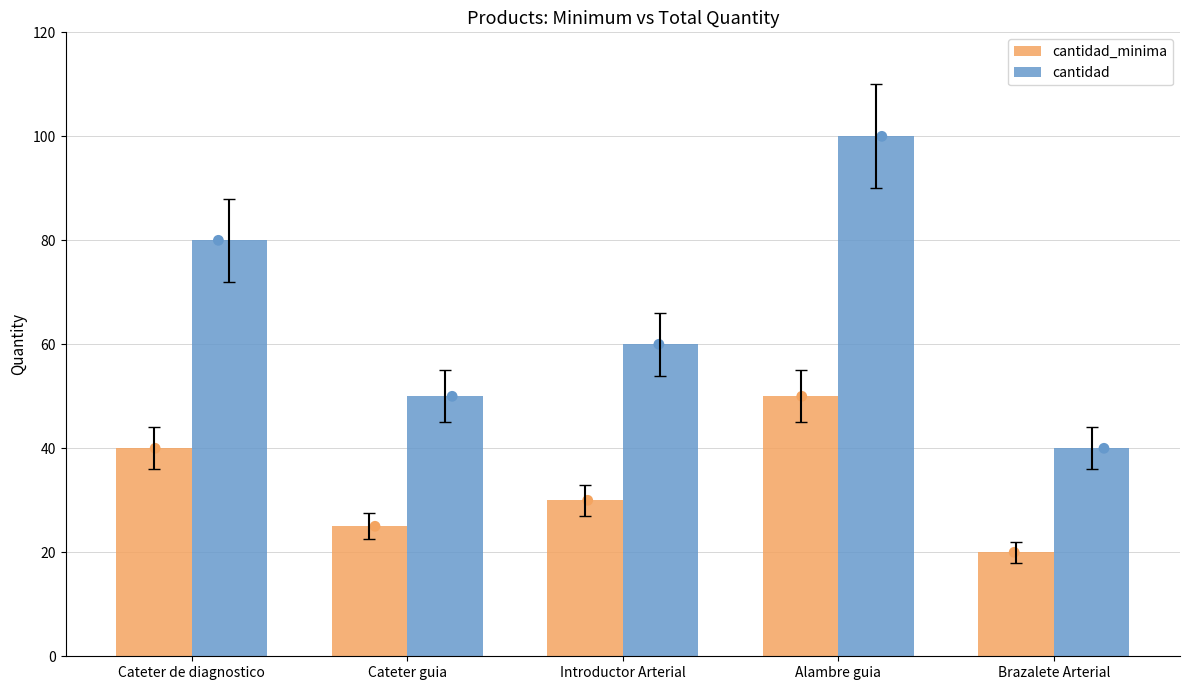

Is the value of cantidad_minima at Introductor Arterial greater than the value of cantidad at Introductor Arterial?

No